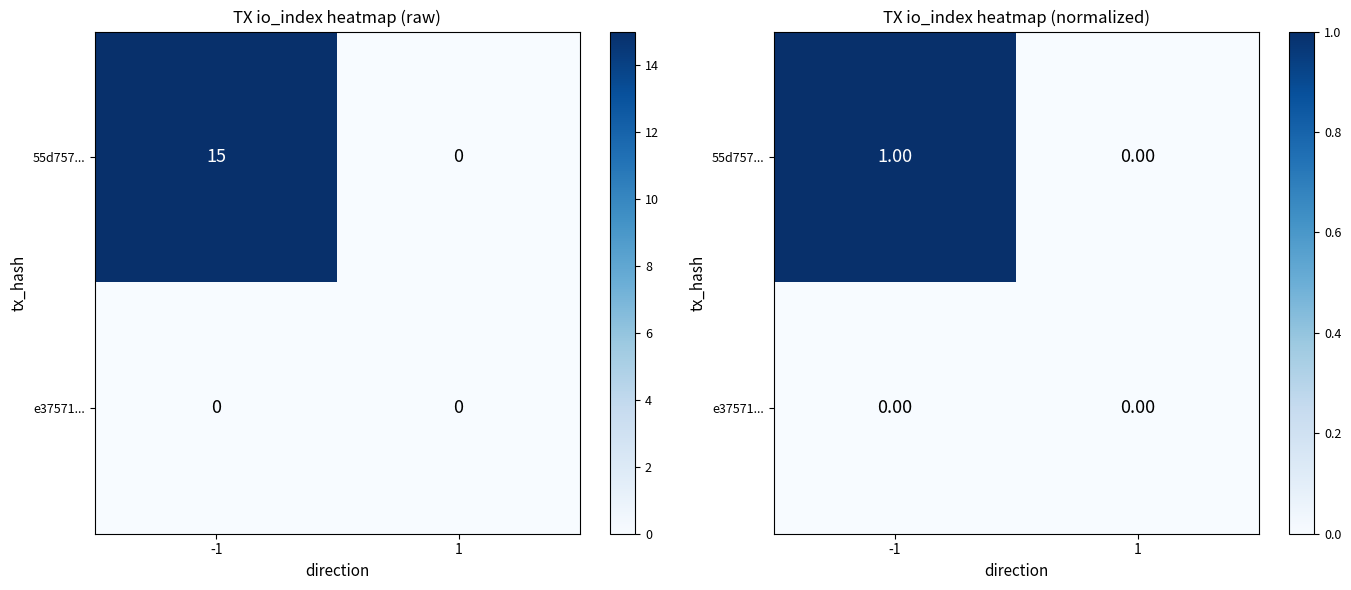

True or false: 55d757... has a value of 1 at -1.

True